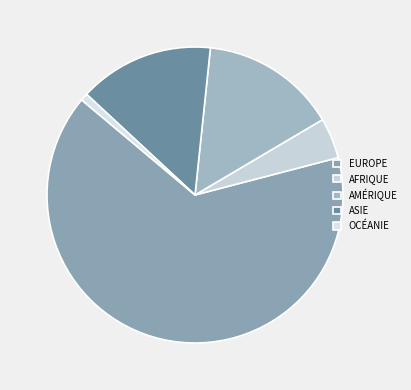

Count the number of slices in the pie.

5